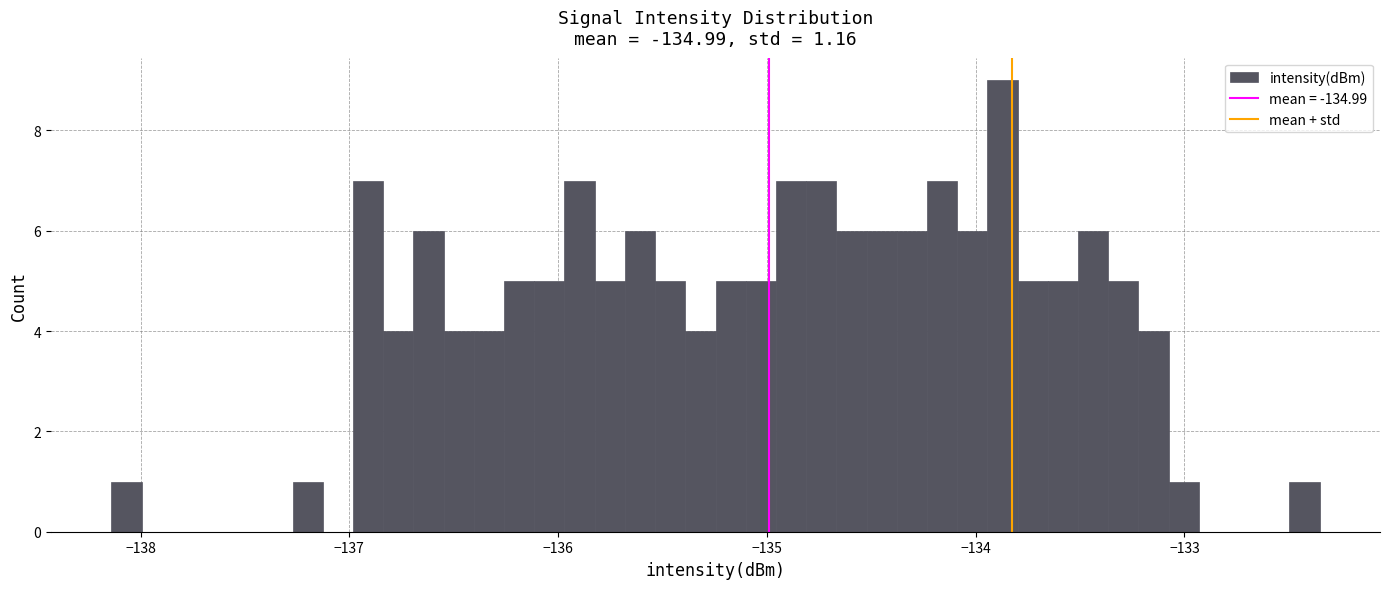

Read against the x-axis, roughly where is the centre of the tallest bar?

-133.9